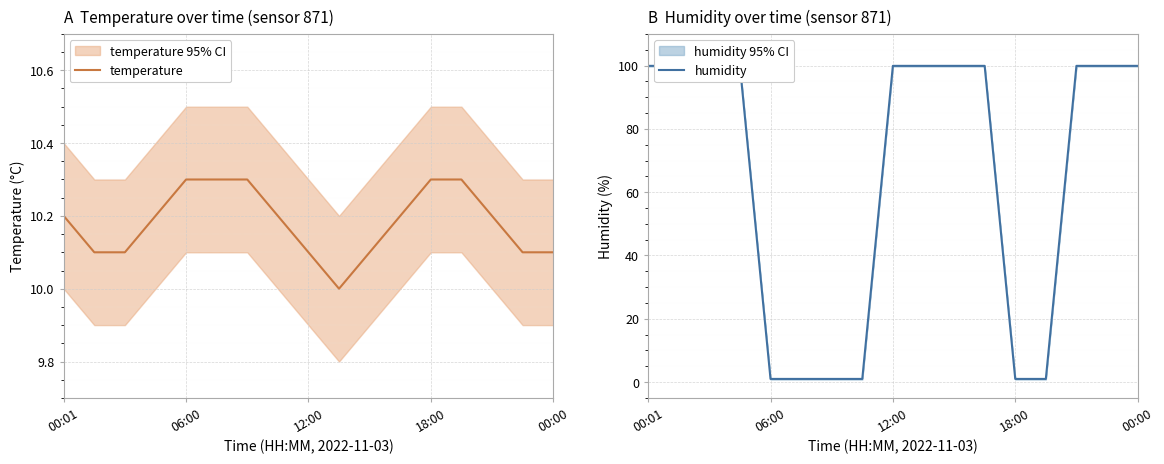

The temperature series shows 17.0 at 18:00. True or false?

False